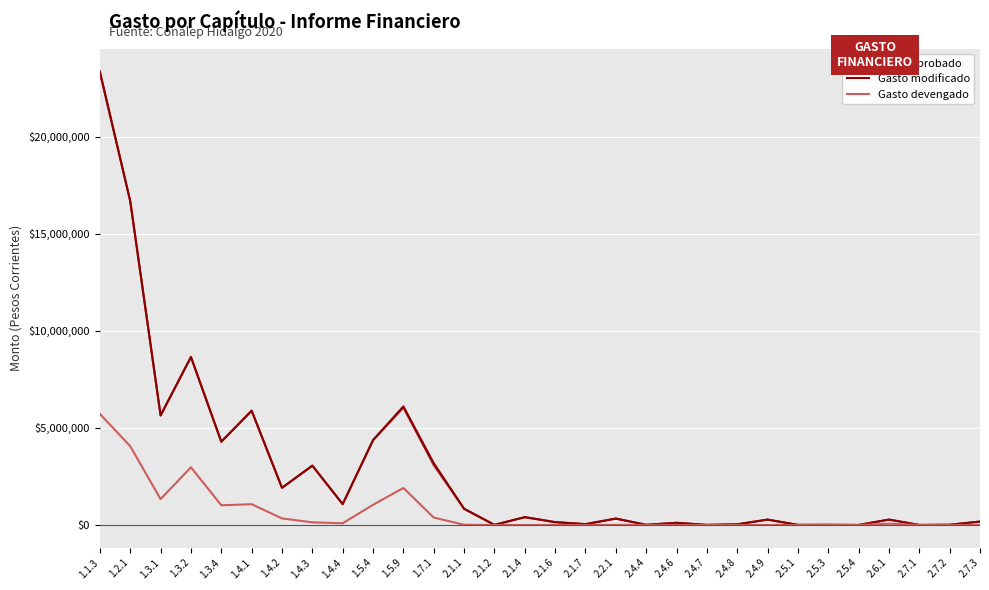

In Gasto modificado, how many points are higher than both neighbors (excluding endpoints)?

10